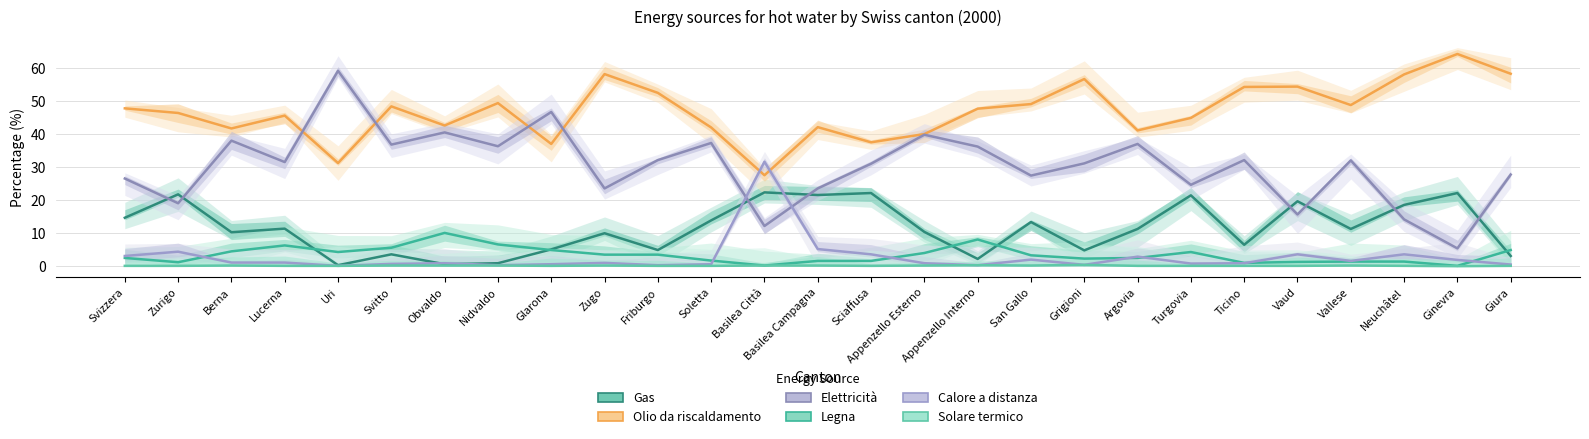

What is the total value across all series at Neuchâtel?

96.1